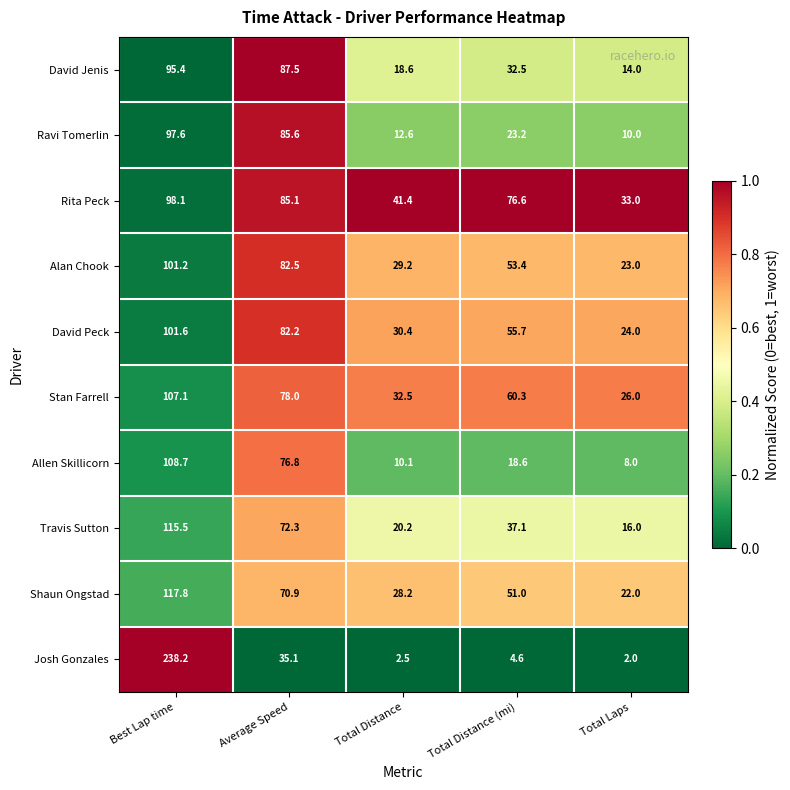

Which label corresponds to the smallest value in the chart?

Total Laps